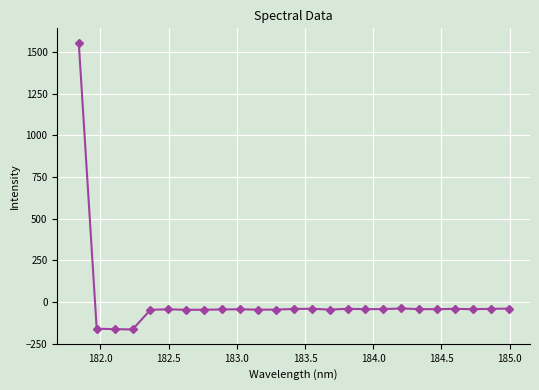

What is the minimum value shown in the chart?

-164.9